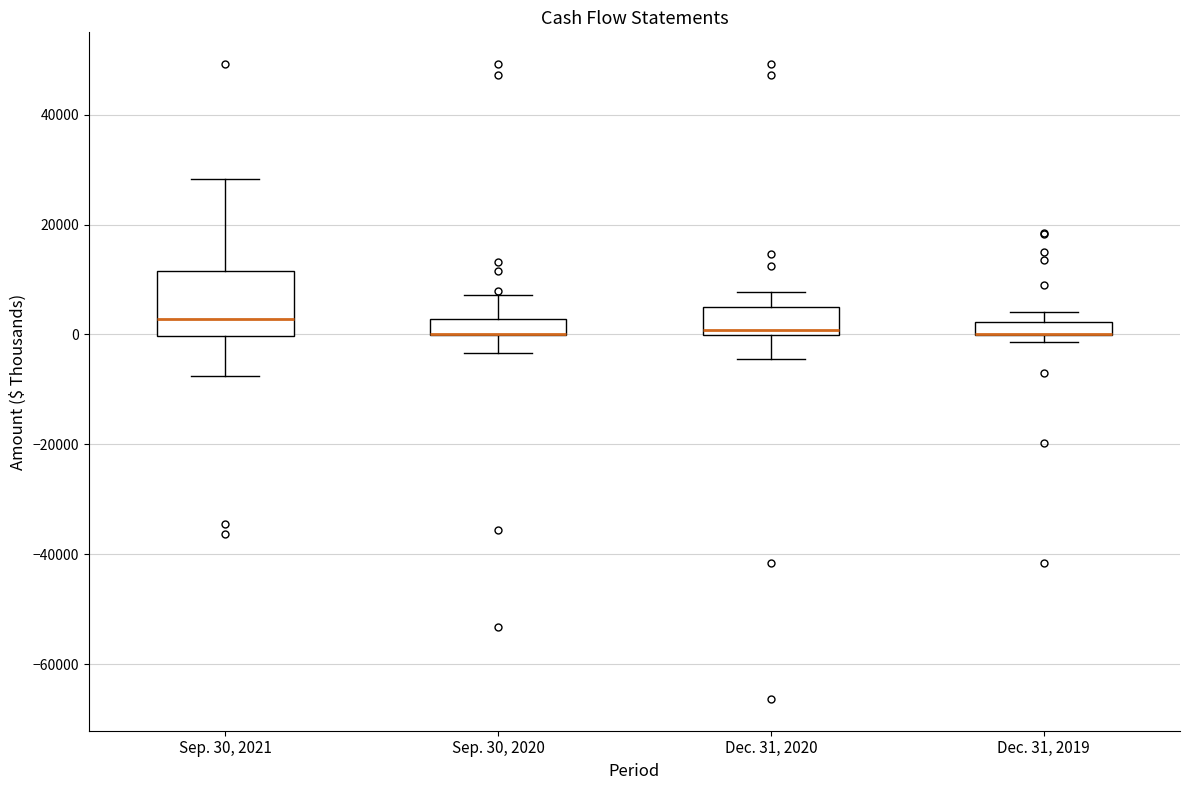

Which box is the tallest, from its lower edge to its upper edge?

Sep. 30, 2021